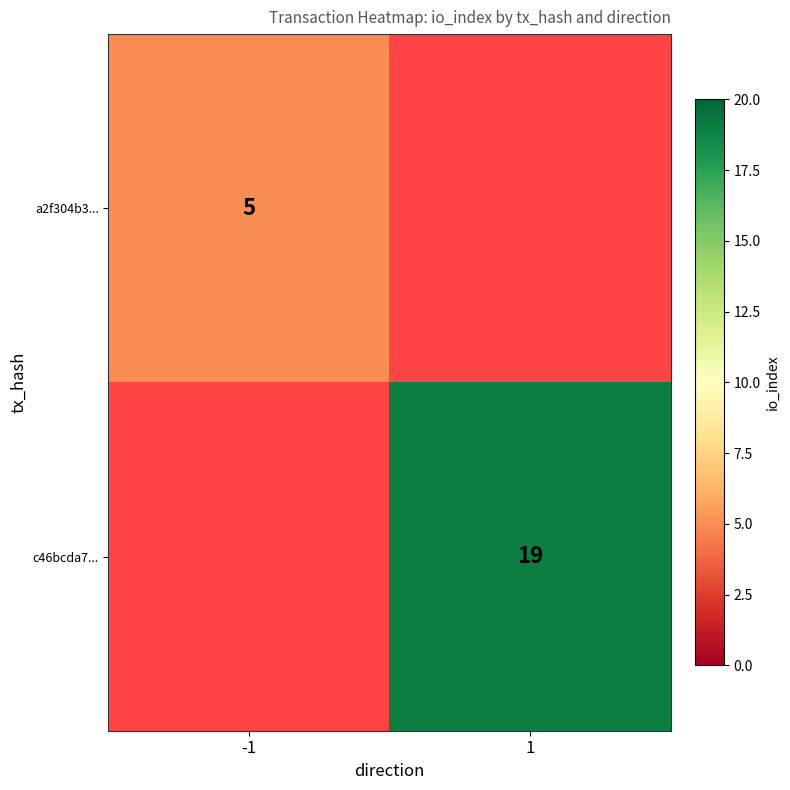

The c46bcda7... series shows 31 at 1. True or false?

False